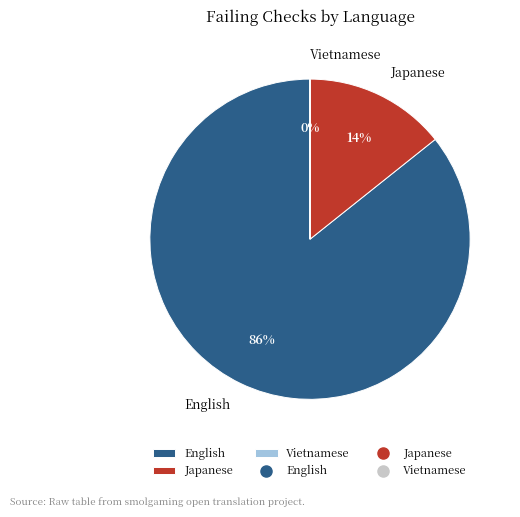

The English slice represents 97% of the pie. True or false?

False